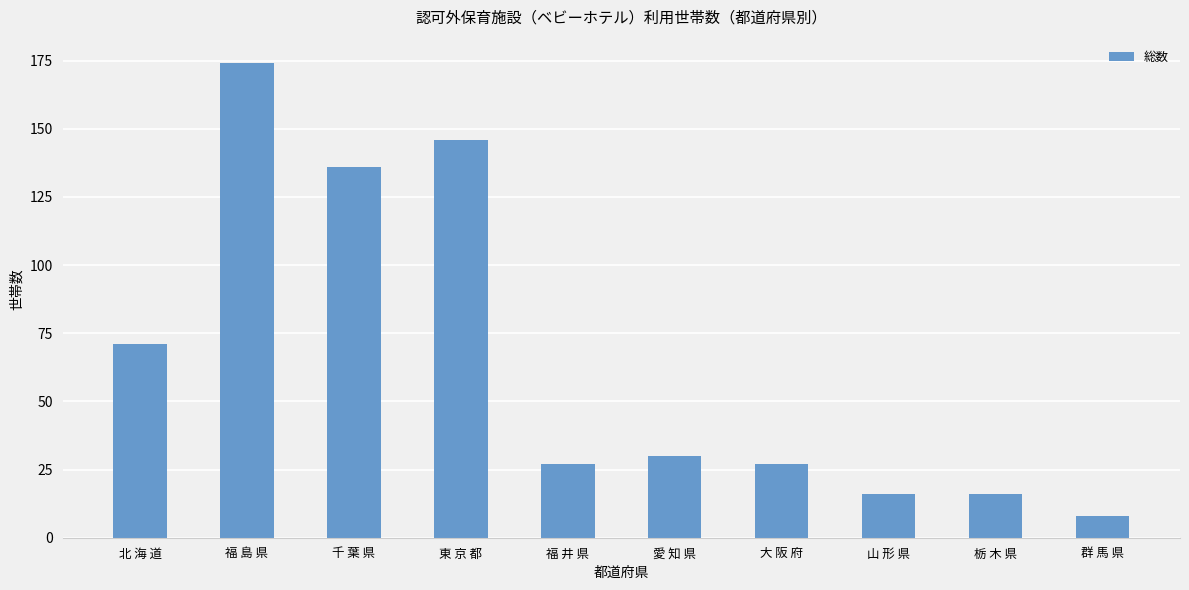

How many bars are there in total?

10